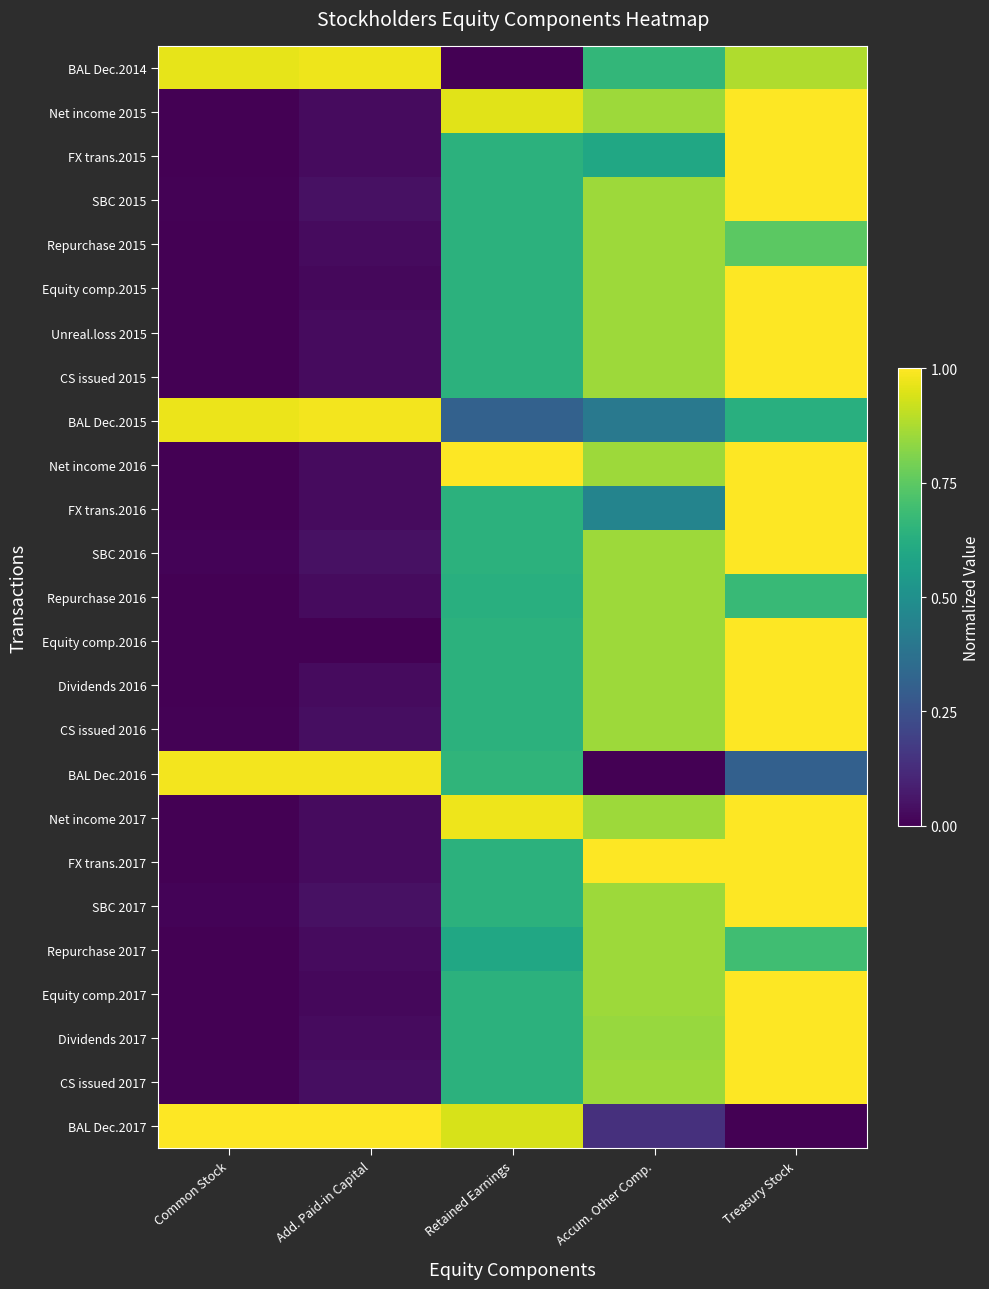

Rank the series at Accum. Other Comp. from highest to lowest value.

FX trans.2017, Net income 2015, SBC 2015, Repurchase 2015, Equity comp.2015, Unreal.loss 2015, CS issued 2015, Net income 2016, SBC 2016, Repurchase 2016, Equity comp.2016, Dividends 2016, CS issued 2016, Net income 2017, SBC 2017, Repurchase 2017, Equity comp.2017, CS issued 2017, Dividends 2017, BAL Dec.2014, FX trans.2015, FX trans.2016, BAL Dec.2015, BAL Dec.2017, BAL Dec.2016